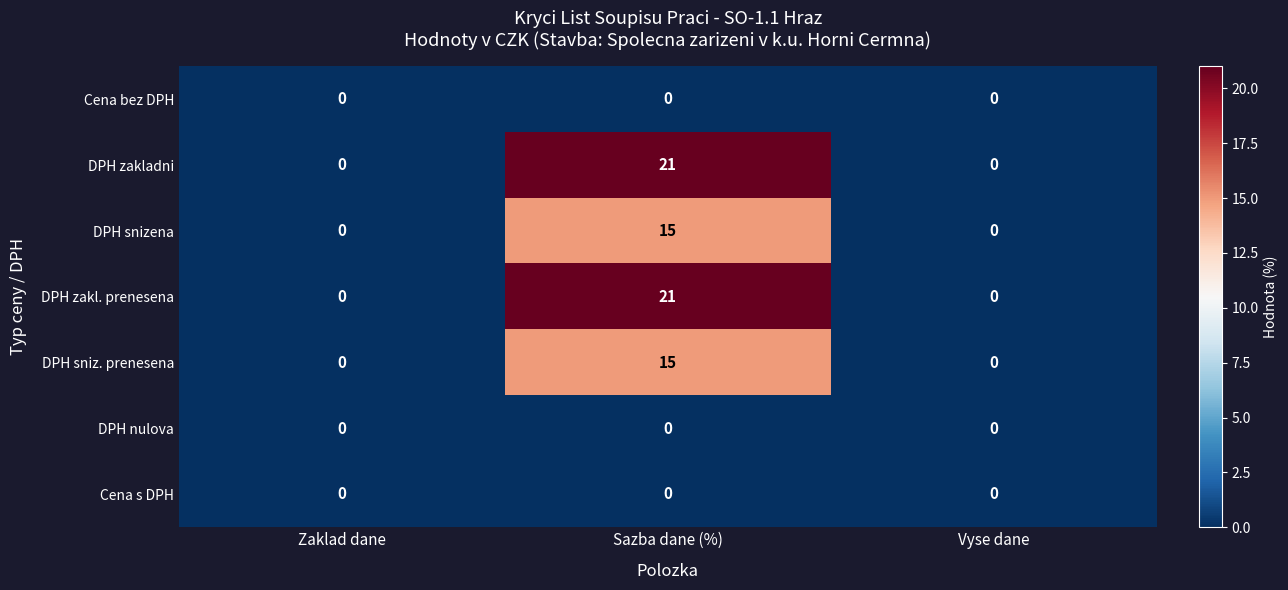

The Cena bez DPH series shows 0 at Vyse dane. True or false?

True